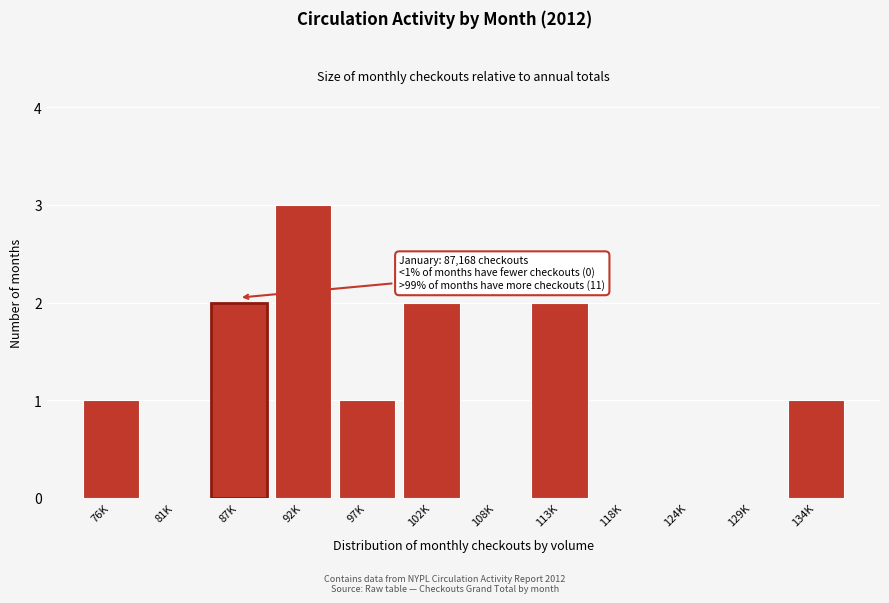

Reading right to left, what are all the values shown in this chart?

134K=1	129K=0	124K=0	118K=0	113K=2	108K=0	102K=2	97K=1	92K=3	87K=2	81K=0	76K=1